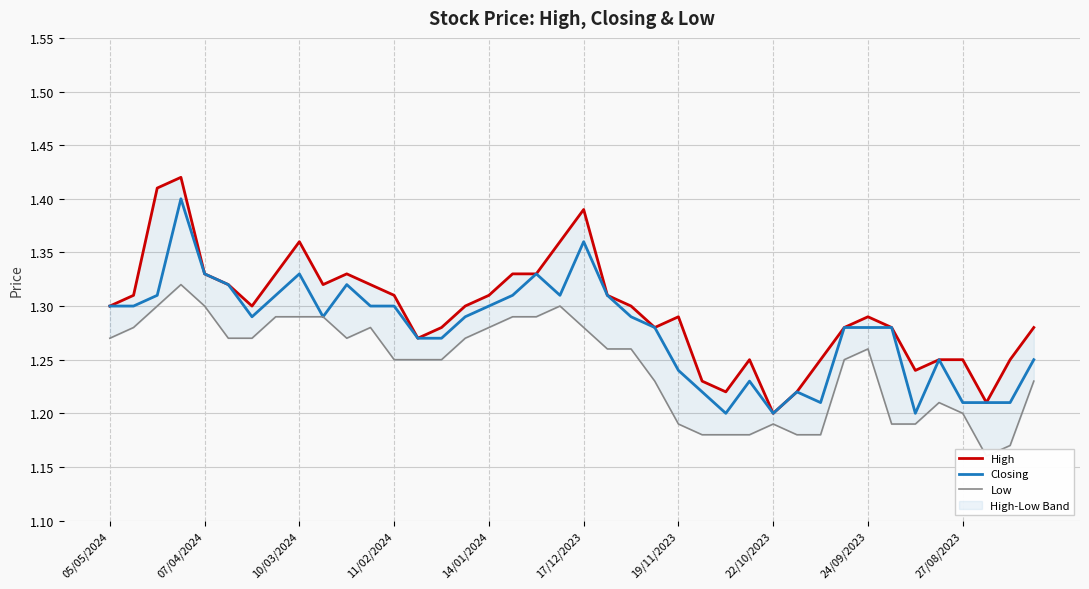

Reading left to right, what are all the values shown in this chart?

High: 1.3	1.3	1.4	1.4	1.3	1.3	1.3	1.3	1.4	1.3	1.3	1.3	1.3	1.3	1.3	1.3	1.3	1.3	1.3	1.4	1.4	1.3	1.3	1.3	1.3	1.2	1.2	1.2	1.2	1.2	1.2	1.3	1.3	1.3	1.2	1.2	1.2	1.2	1.2	1.3
Closing: 1.3	1.3	1.3	1.4	1.3	1.3	1.3	1.3	1.3	1.3	1.3	1.3	1.3	1.3	1.3	1.3	1.3	1.3	1.3	1.3	1.4	1.3	1.3	1.3	1.2	1.2	1.2	1.2	1.2	1.2	1.2	1.3	1.3	1.3	1.2	1.2	1.2	1.2	1.2	1.2
Low: 1.3	1.3	1.3	1.3	1.3	1.3	1.3	1.3	1.3	1.3	1.3	1.3	1.2	1.2	1.2	1.3	1.3	1.3	1.3	1.3	1.3	1.3	1.3	1.2	1.2	1.2	1.2	1.2	1.2	1.2	1.2	1.2	1.3	1.2	1.2	1.2	1.2	1.2	1.2	1.2